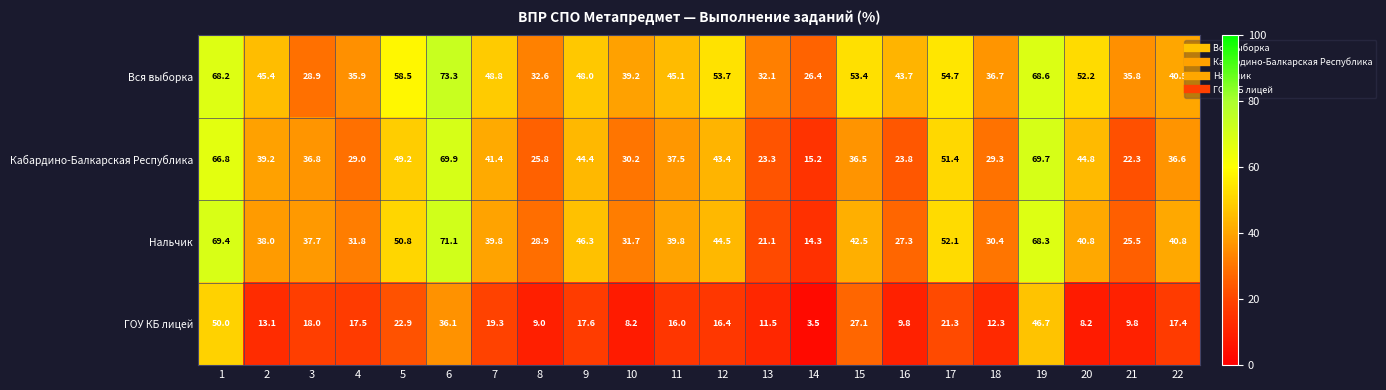

The value of ГОУ КБ лицей at 8 is 5.4. True or false?

False